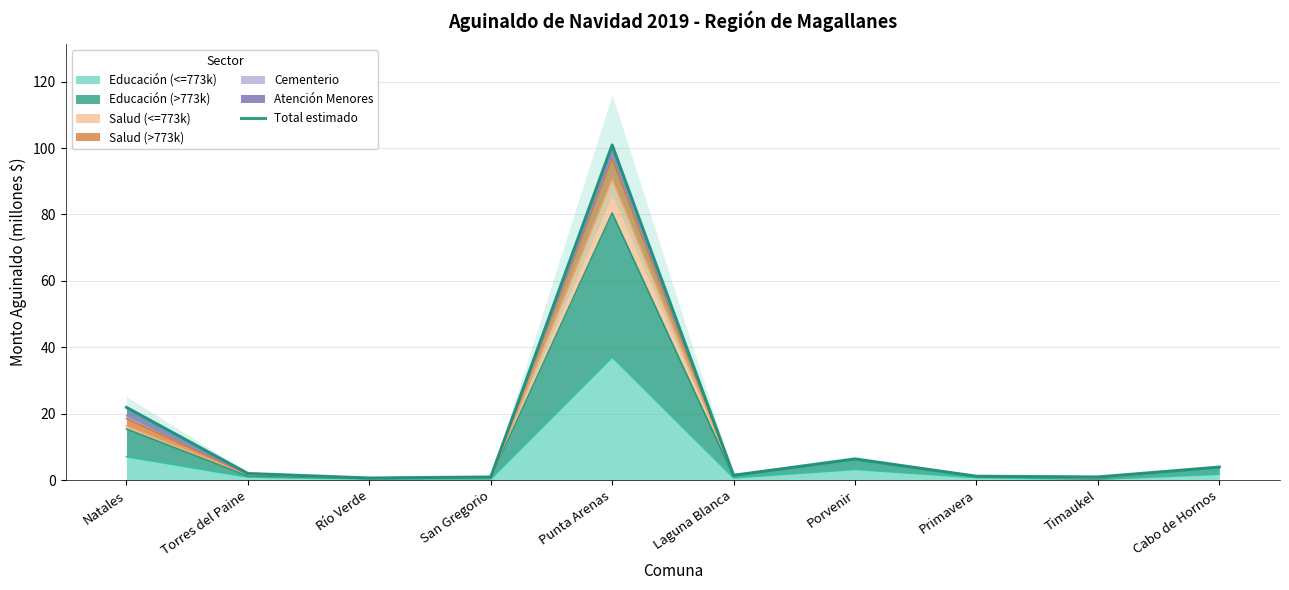

What is the average value?

14.0